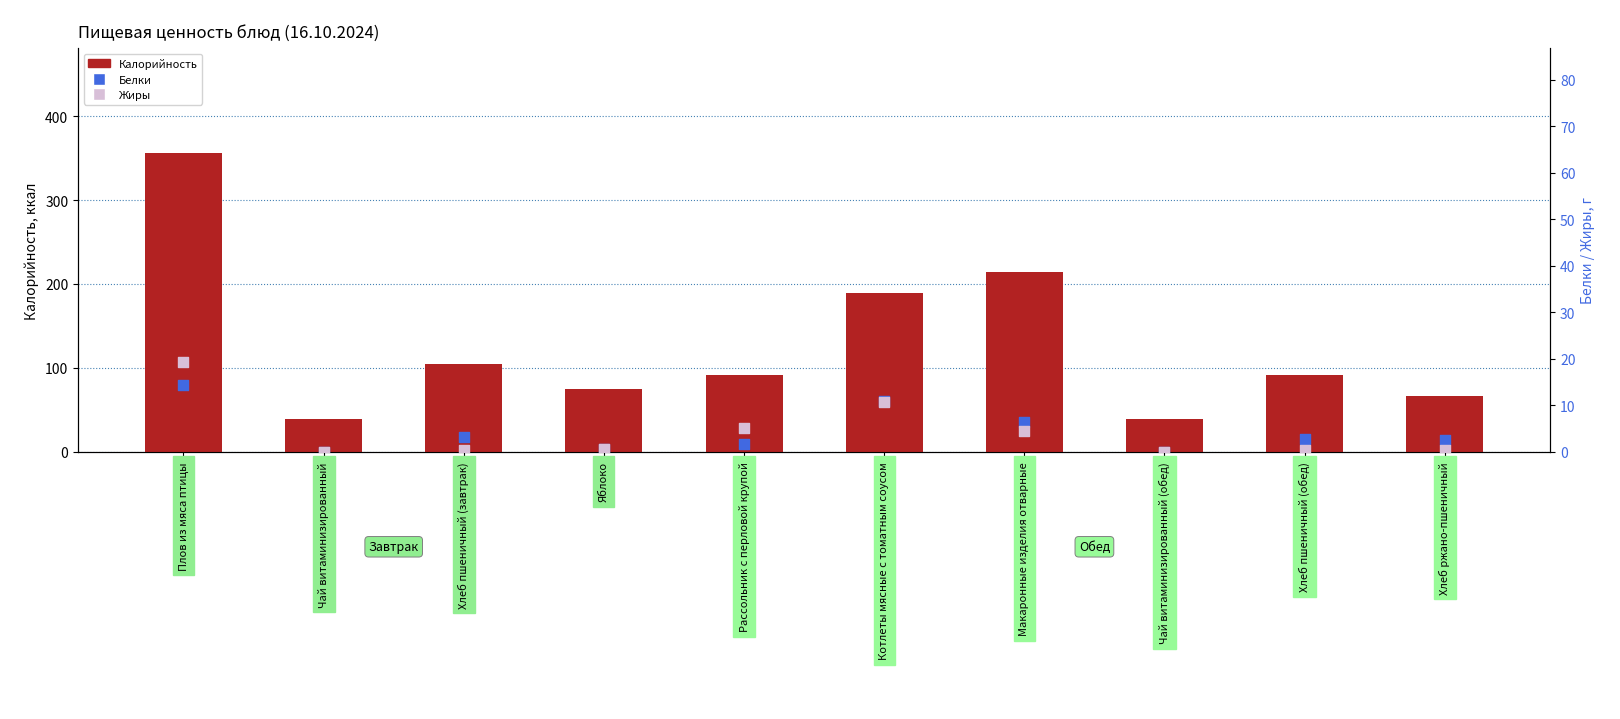

What is the total value across all series at Хлеб ржано-пшеничный?

68.7